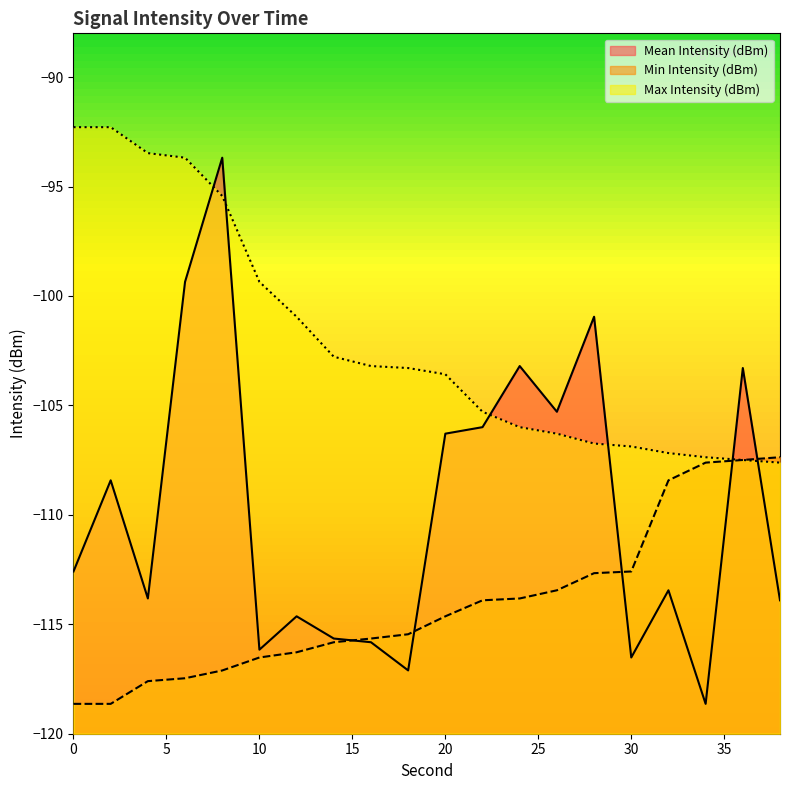

What is the difference between the Max Intensity (dBm) values at 0 and 38?

15.3